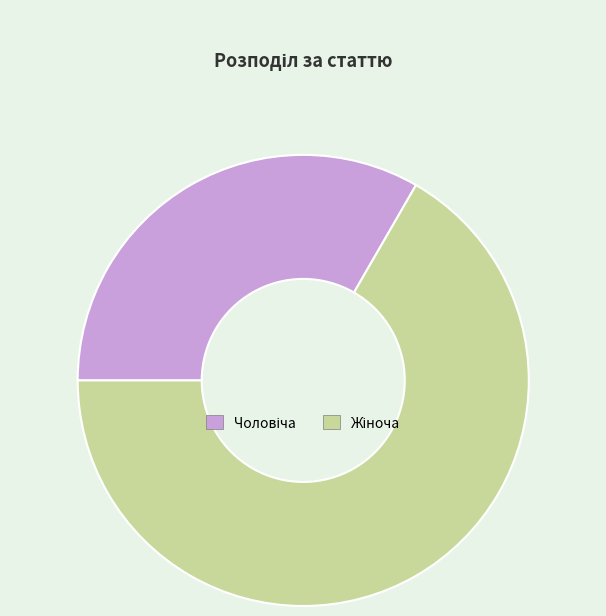

Is there any slice that represents more than half of the pie?

Yes